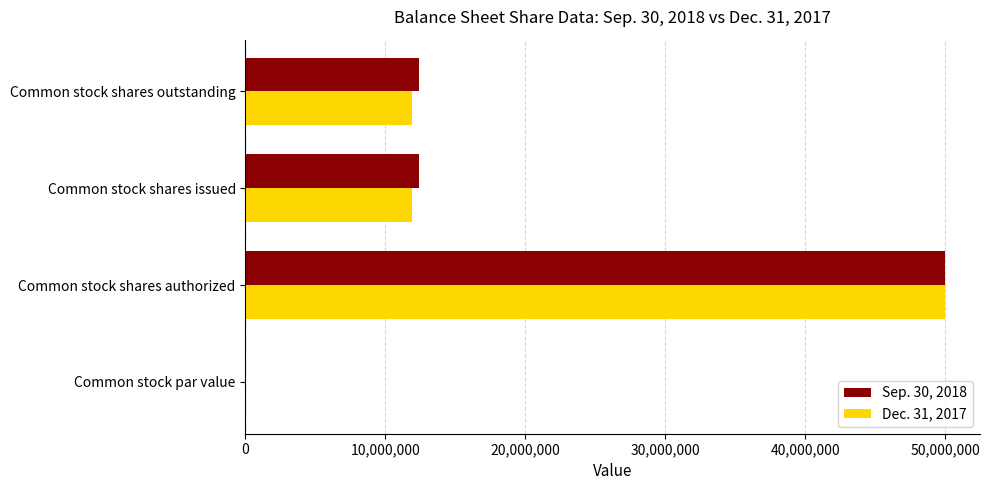

Which category has the highest value in the Sep. 30, 2018 series?

Common stock shares authorized